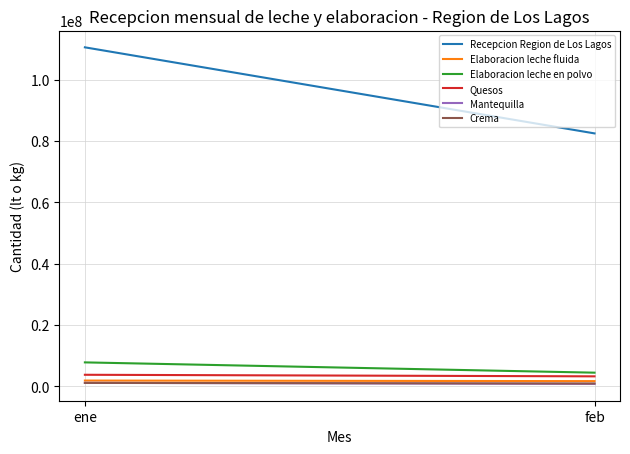

How many distinct data groups are displayed?

6